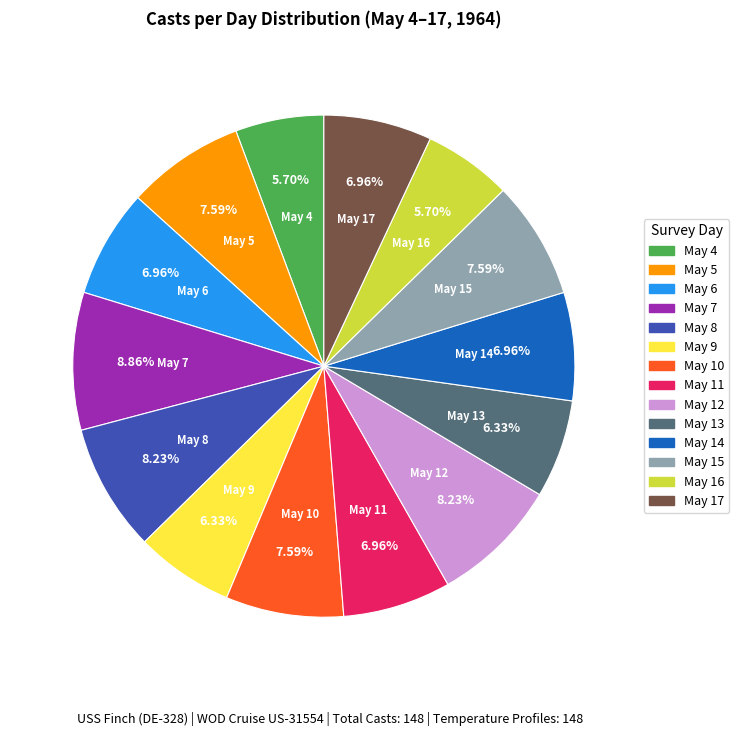

Does any single category account for the majority?

No